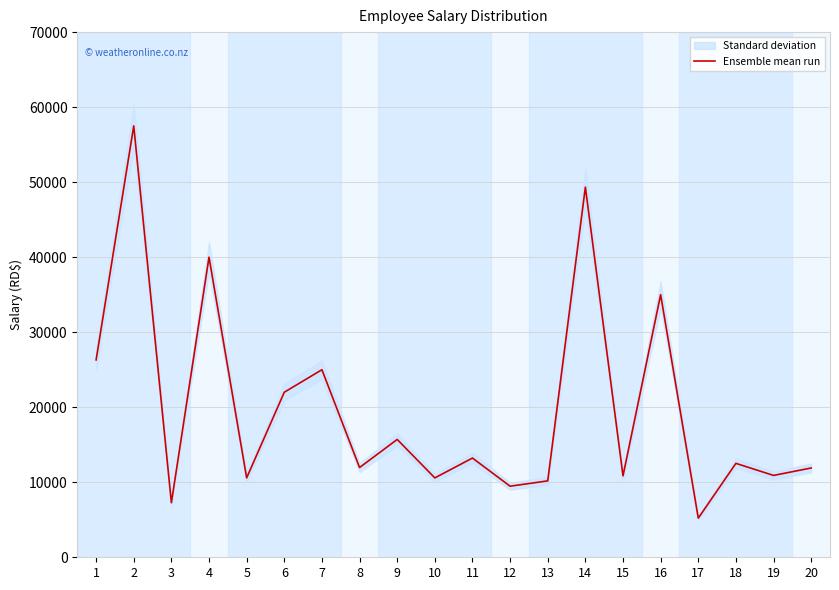

What is the average value?

19776.7